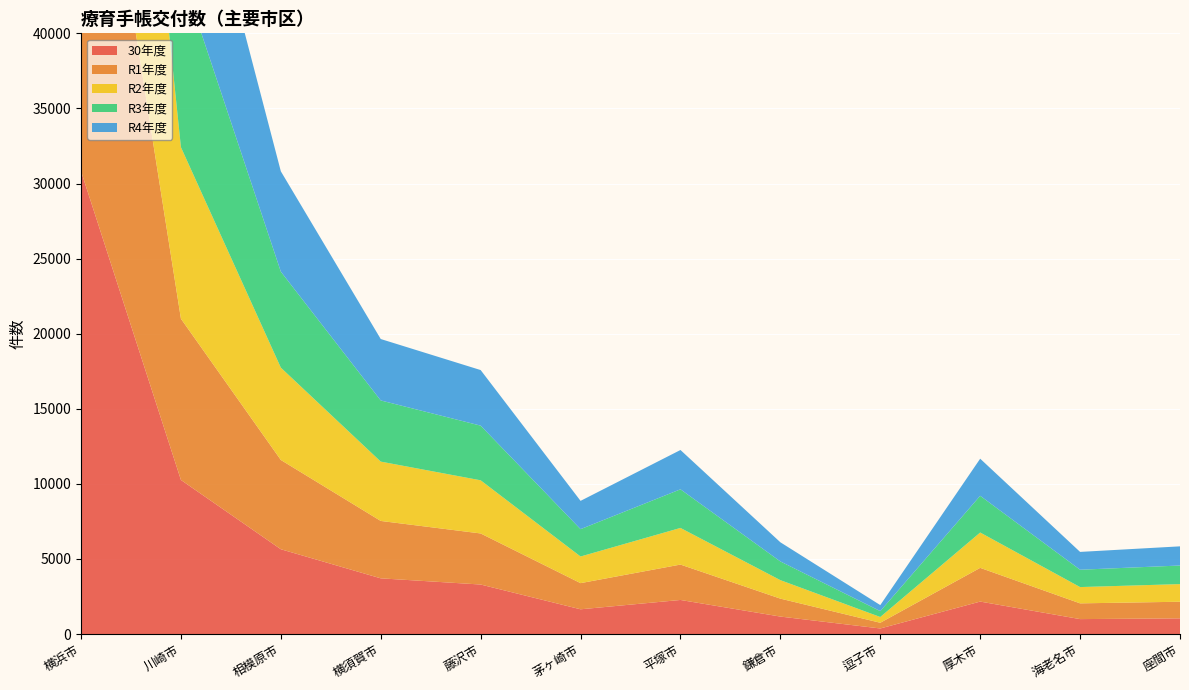

Reading left to right, transcribe all the data shown in this chart.

30年度: 横浜市=30822	川崎市=10259	相模原市=5645	横須賀市=3708	藤沢市=3296	茅ヶ崎市=1646	平塚市=2268	鎌倉市=1162	逗子市=369	厚木市=2160	海老名市=993	座間市=1043
R1年度: 横浜市=32281	川崎市=10737	相模原市=5945	横須賀市=3822	藤沢市=3401	茅ヶ崎市=1742	平塚市=2357	鎌倉市=1195	逗子市=381	厚木市=2246	海老名市=1049	座間市=1107
R2年度: 横浜市=33553	川崎市=11420	相模原市=6148	横須賀市=3951	藤沢市=3539	茅ヶ崎市=1774	平塚市=2439	鎌倉市=1230	逗子市=383	厚木市=2353	海老名市=1084	座間市=1174
R3年度: 横浜市=34859	川崎市=11667	相模原市=6392	横須賀市=4073	藤沢市=3640	茅ヶ崎市=1821	平塚市=2572	鎌倉市=1246	逗子市=392	厚木市=2445	海老名市=1155	座間市=1238
R4年度: 横浜市=36283	川崎市=12207	相模原市=6682	横須賀市=4090	藤沢市=3701	茅ヶ崎市=1884	平塚市=2618	鎌倉市=1275	逗子市=401	厚木市=2471	海老名市=1187	座間市=1276